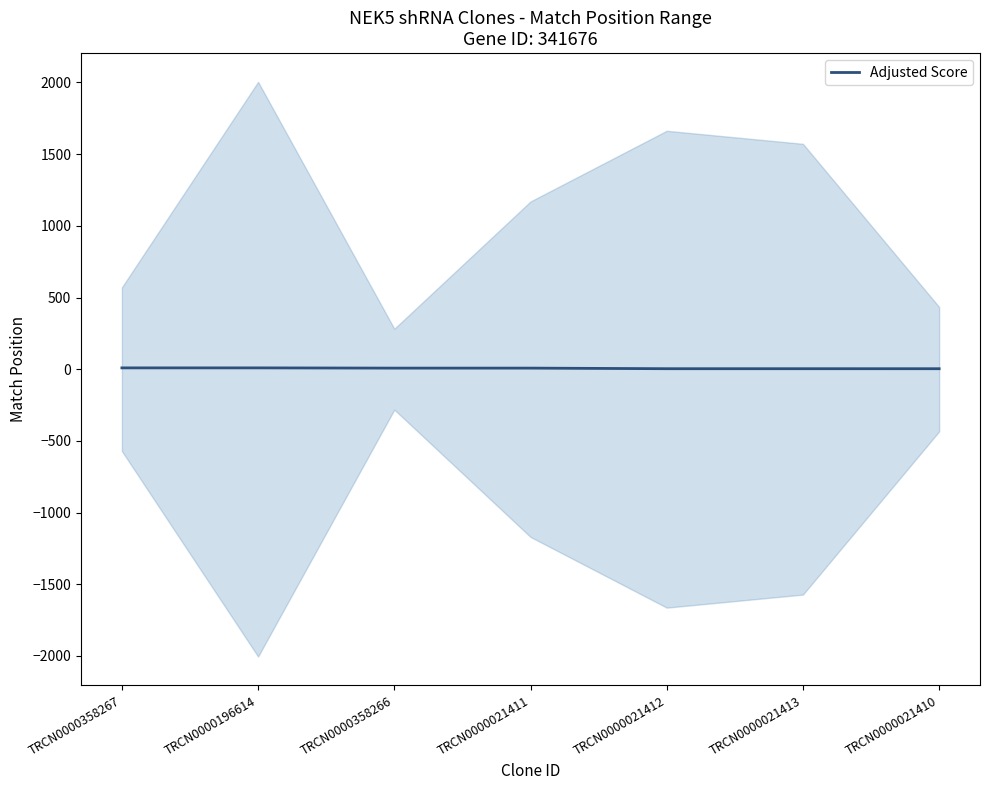

List the labels in order of value, largest first.

TRCN0000358267, TRCN0000196614, TRCN0000358266, TRCN0000021411, TRCN0000021412, TRCN0000021413, TRCN0000021410